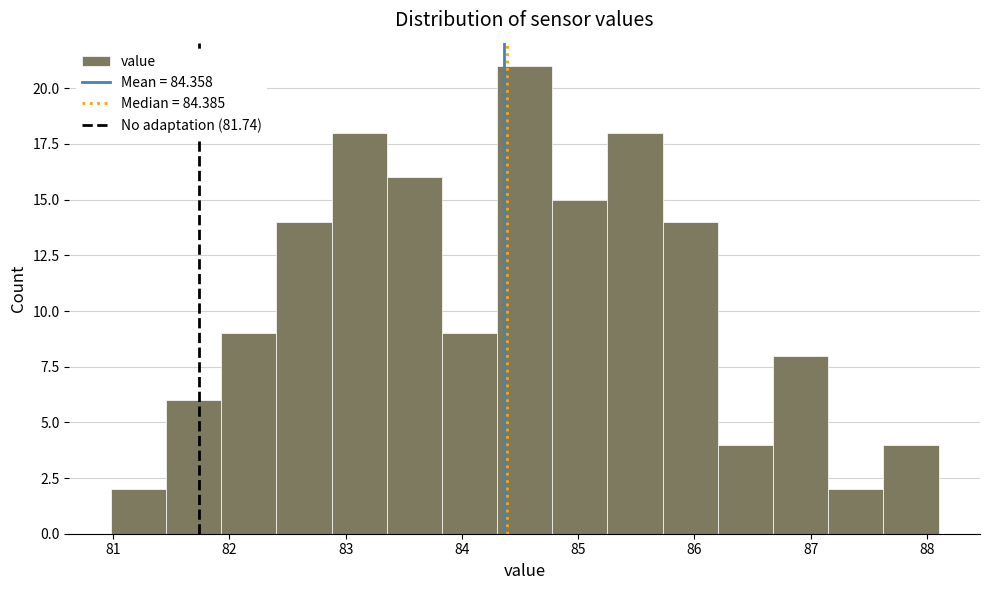

Reading left to right, list every bar in this chart as the range it spans on the x-axis followed by its height. Neither the bar edges nor the heights are printed on the chart, so give them approximately, as read against the axes.

81.0 to 81.5: 2
81.5 to 81.9: 6
81.9 to 82.4: 9
82.4 to 82.9: 14
82.9 to 83.4: 18
83.4 to 83.8: 16
83.8 to 84.3: 9
84.3 to 84.8: 21
84.8 to 85.3: 15
85.3 to 85.7: 18
85.7 to 86.2: 14
86.2 to 86.7: 4
86.7 to 87.2: 8
87.2 to 87.6: 2
87.6 to 88.1: 4